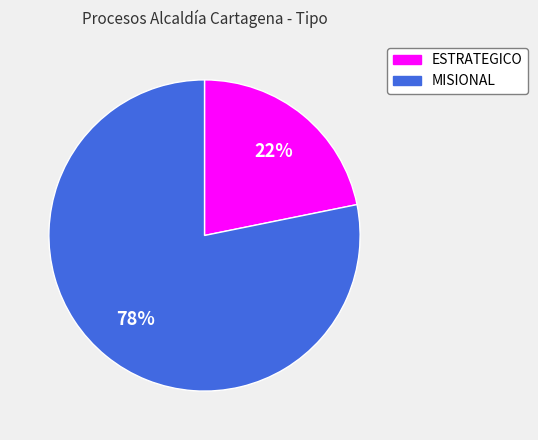

What is the ratio of the value at ESTRATEGICO to the value at MISIONAL?

0.3